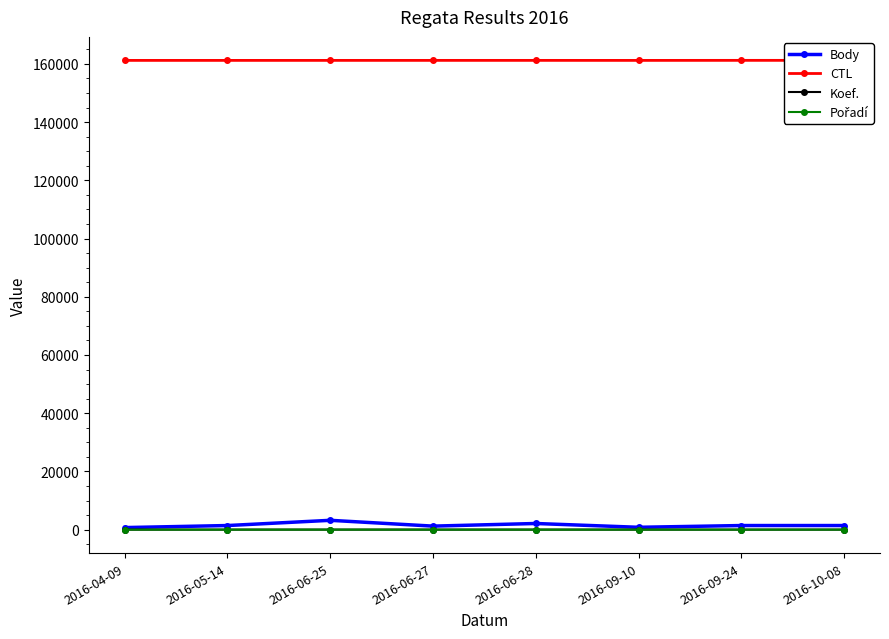

At which label does CTL reach its minimum?

2016-04-09